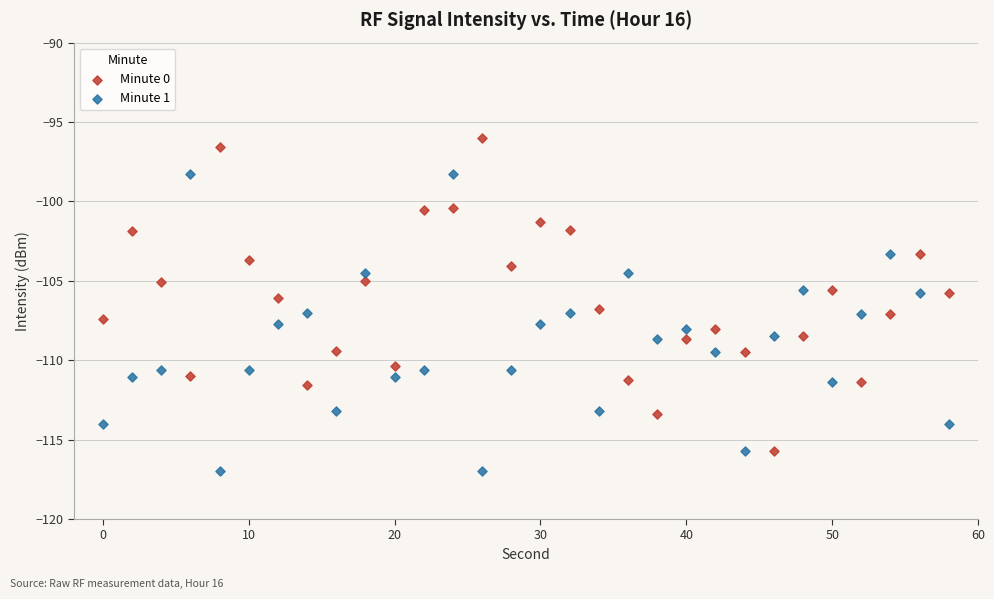

Which series reaches the maximum Y coordinate?

Minute 0